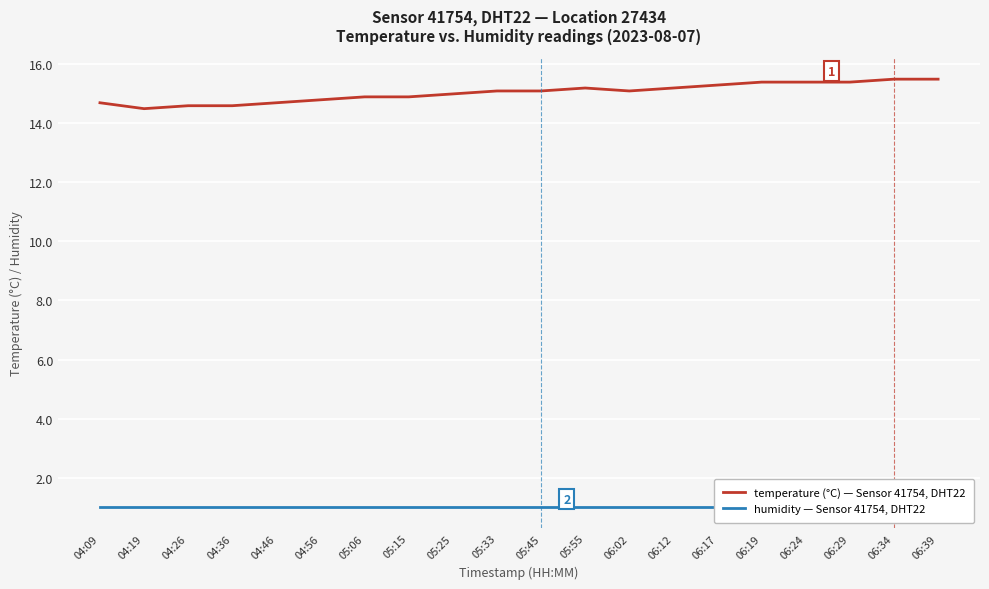

How many lines are shown in the chart?

2